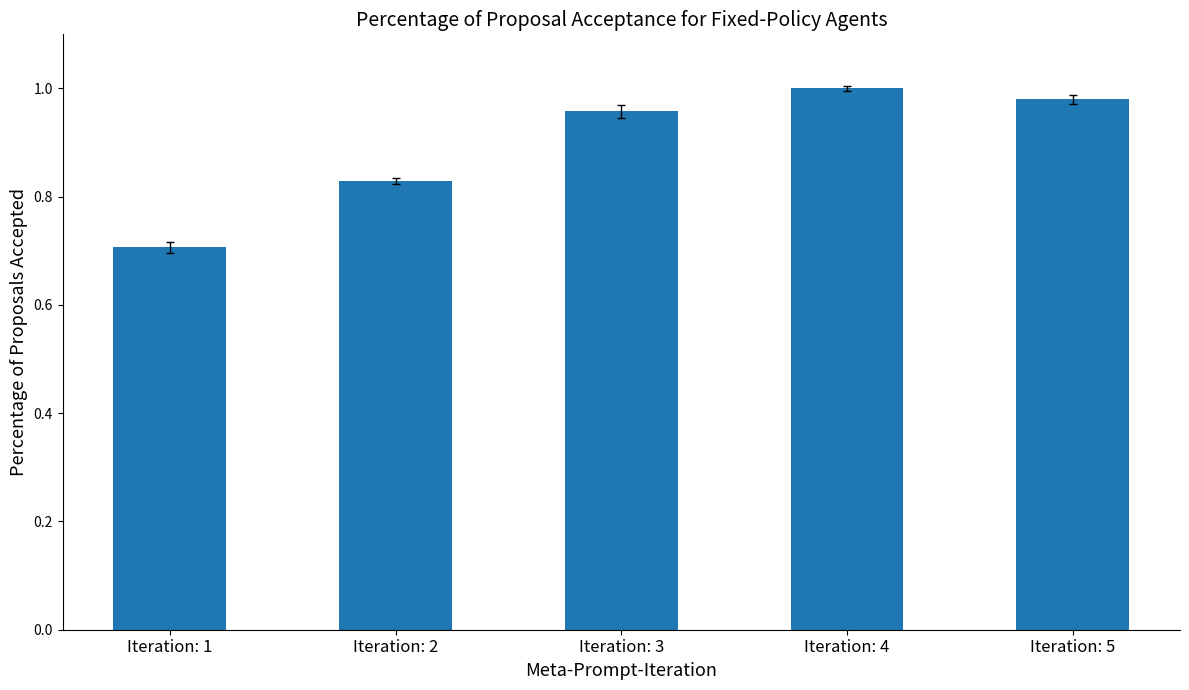

What is the average value?

0.9